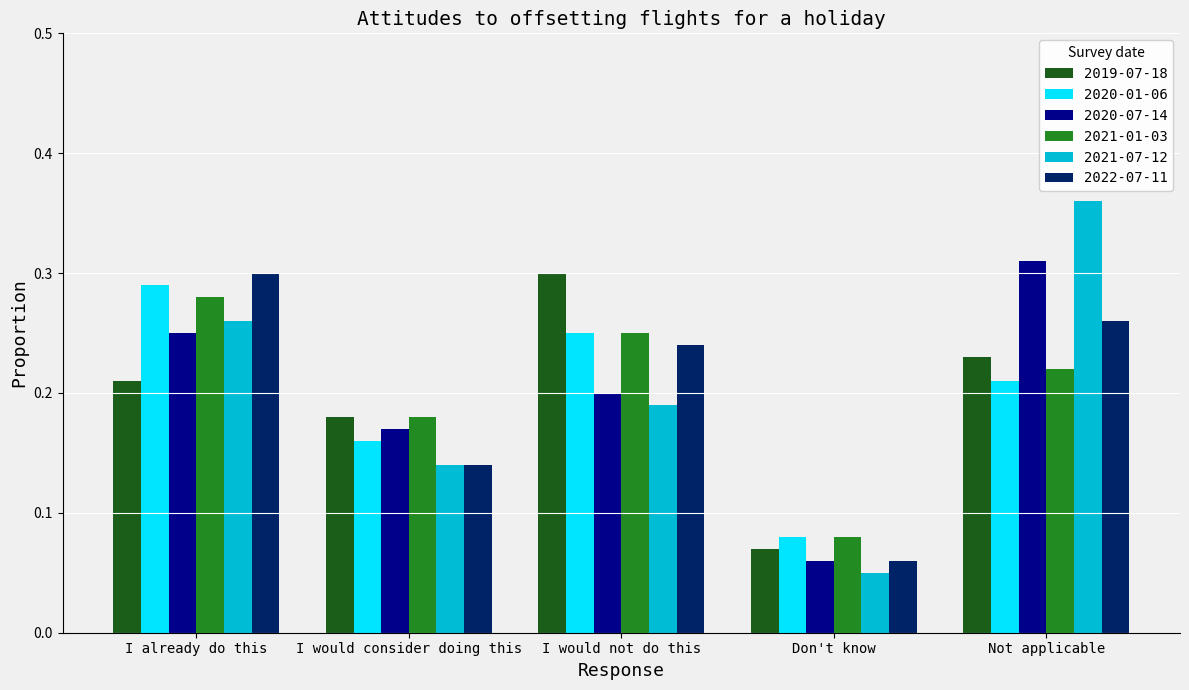

At how many categories does at least one series exceed 0?

5